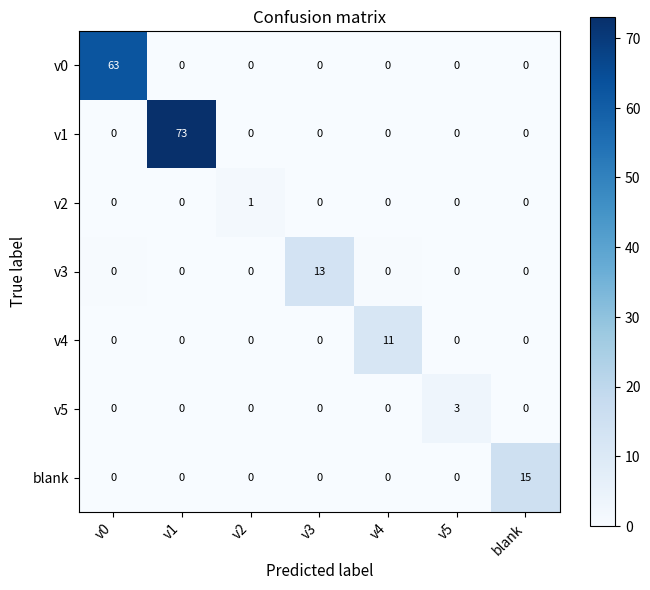

What is the difference between the maximum and minimum values in the v1 series?

73